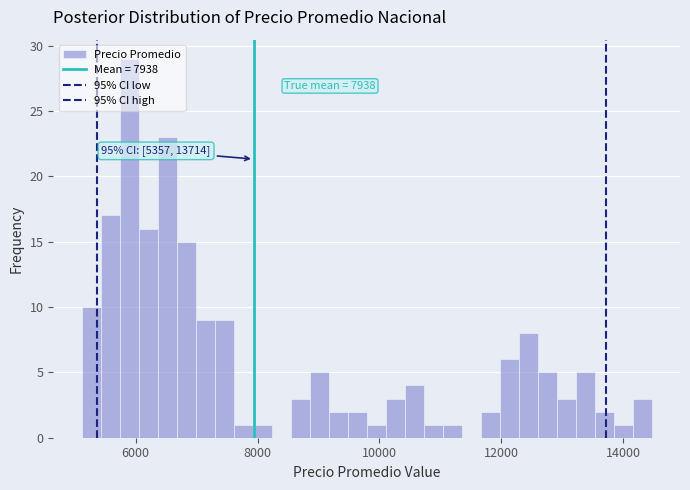

Read against the x-axis, roughly where is the centre of the tallest bar?

5800